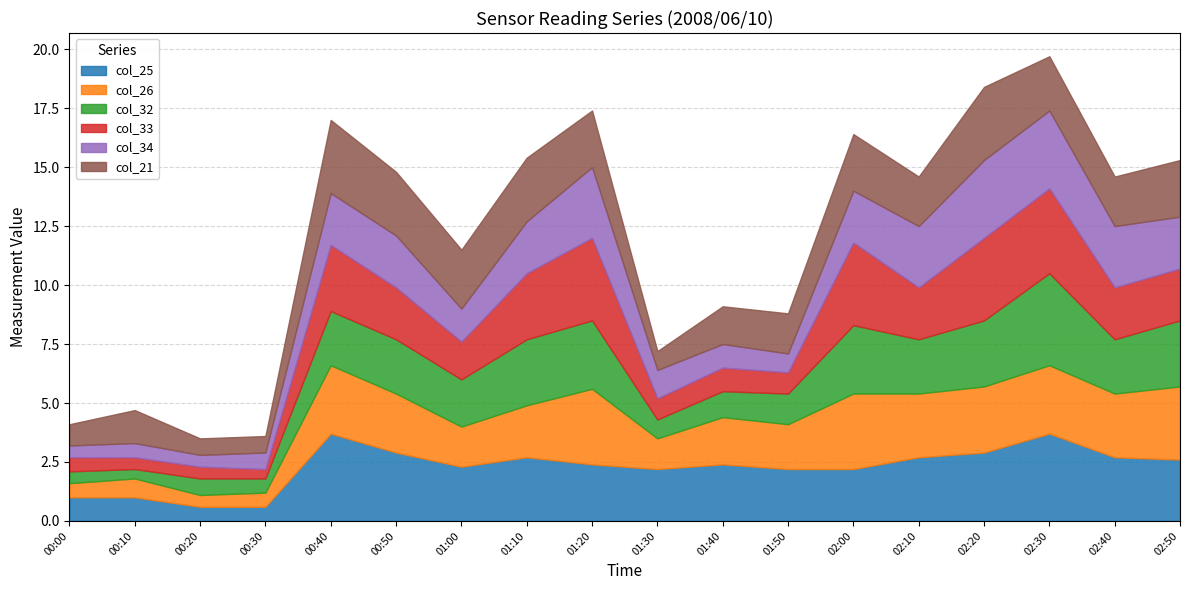

Where is col_21 nearest to the value 1?

00:00